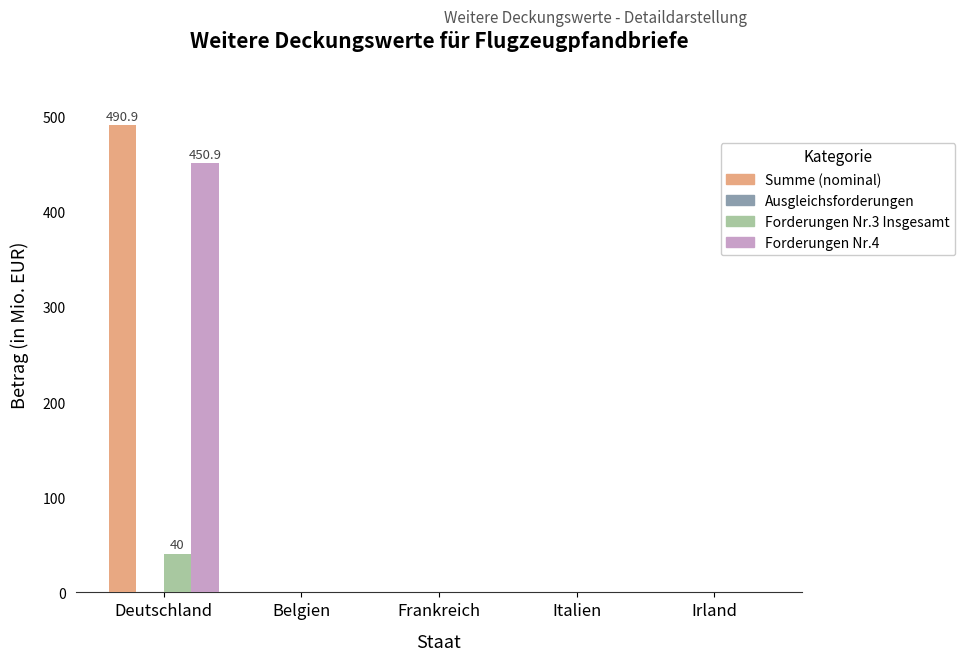

How many series are shown in this chart?

3